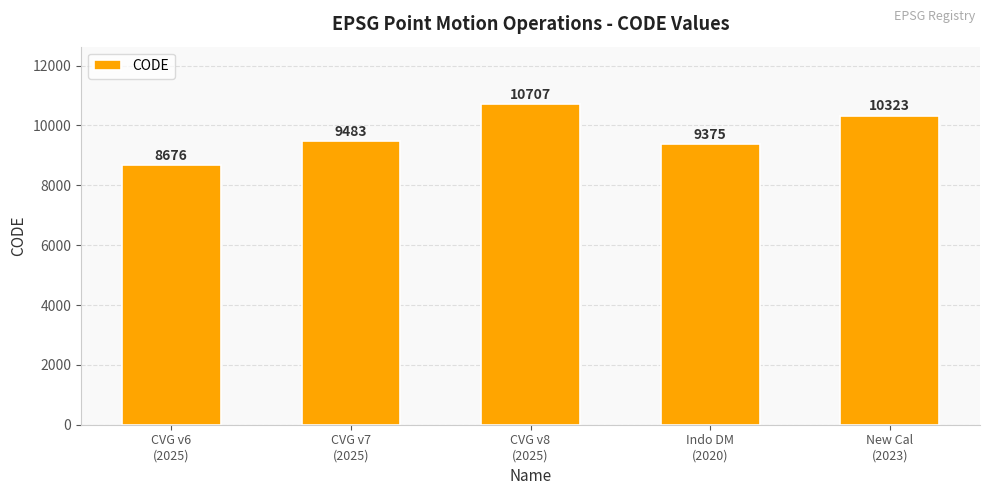

Which has a higher value, Indo DM
(2020) or CVG v7
(2025)?

CVG v7
(2025)